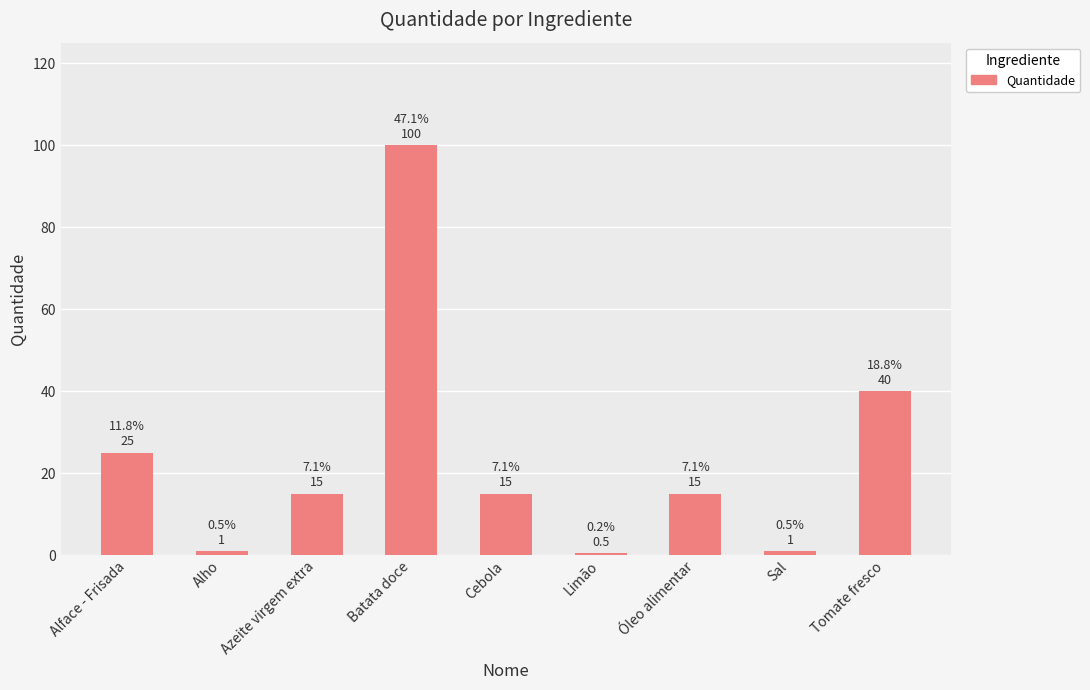

The chart shows a value of 0.5 at Limão. True or false?

True